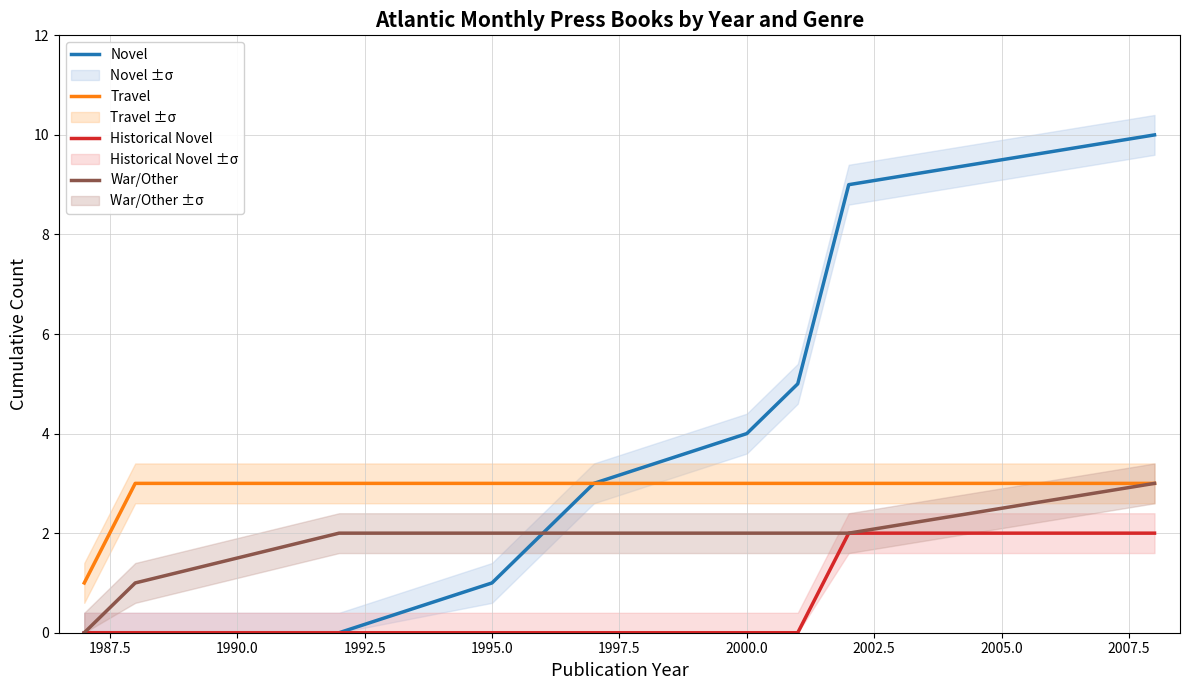

True or false: Travel and Novel intersect in this chart.

False